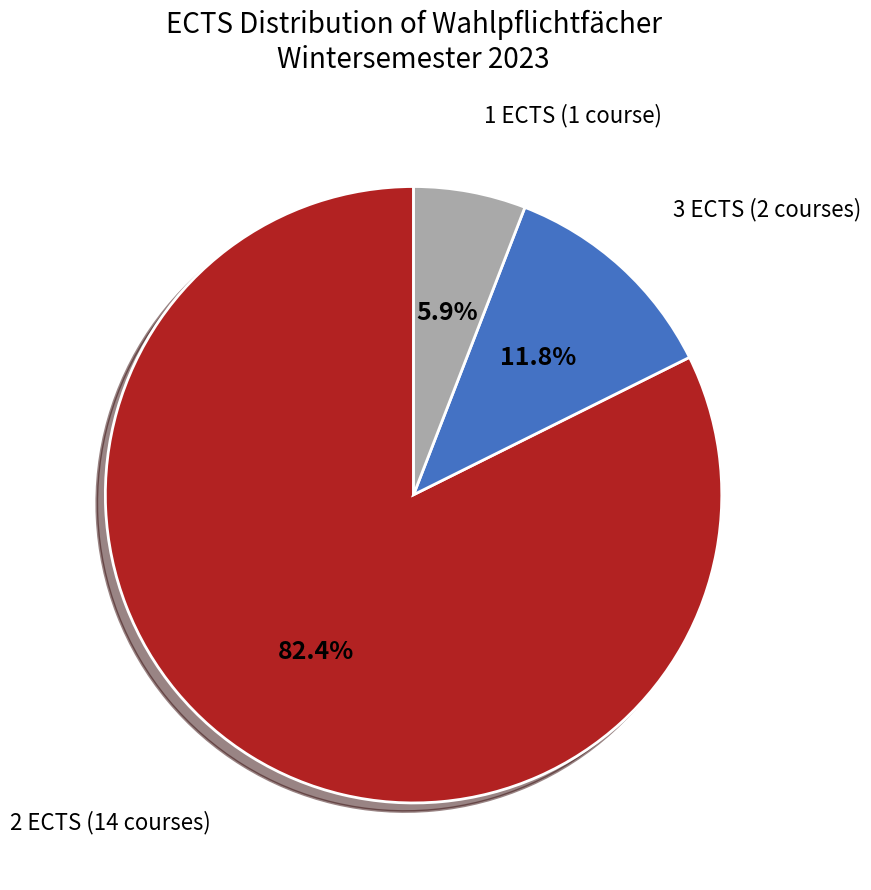

Is there any slice that represents more than half of the pie?

Yes